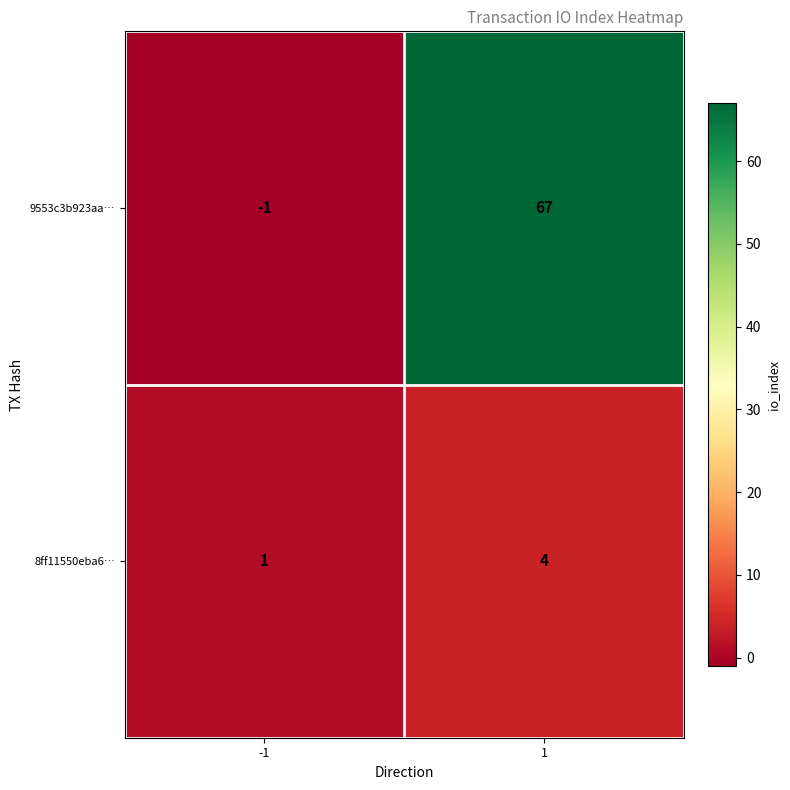

Is it true that 8ff11550eba6… equals 2 at 1?

False